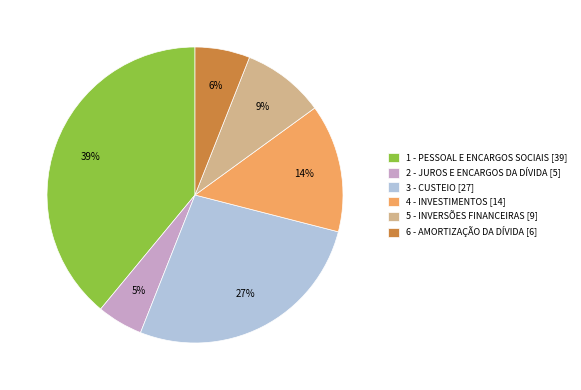

Count the number of slices in the pie.

6